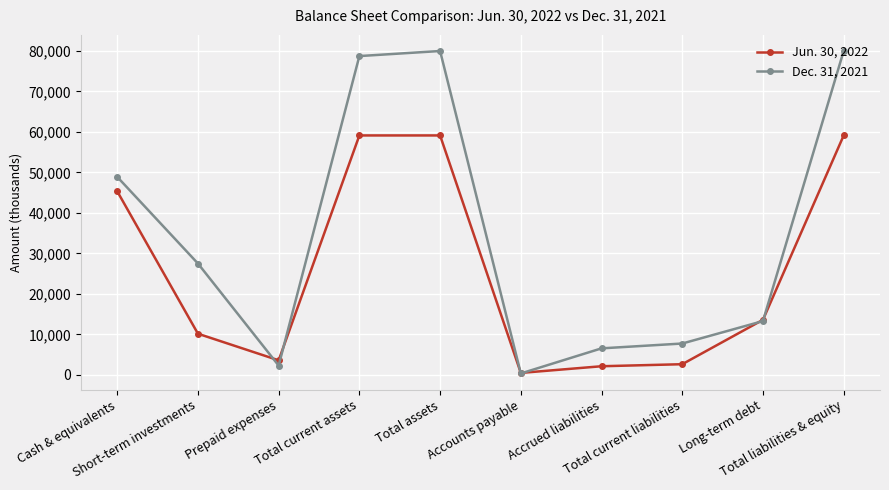

Reading right to left, transcribe all the data shown in this chart.

Jun. 30, 2022: 59141	13616	2653	2150	503	59141	59141	3611	10182	45348
Dec. 31, 2021: 79989	13303	7760	6567	368	79989	78740	2313	27517	48910